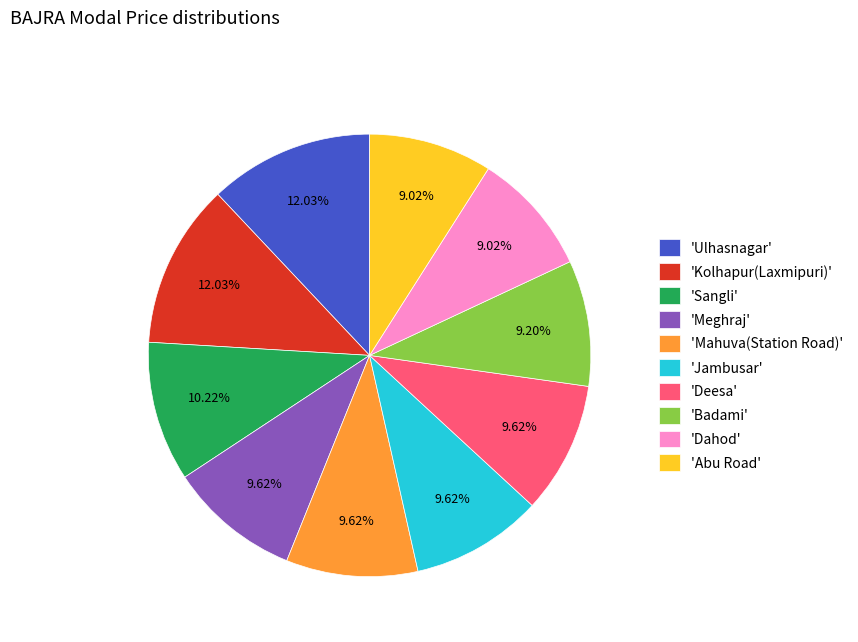

Does 'Mahuva(Station Road)' account for over 50% of the chart?

No